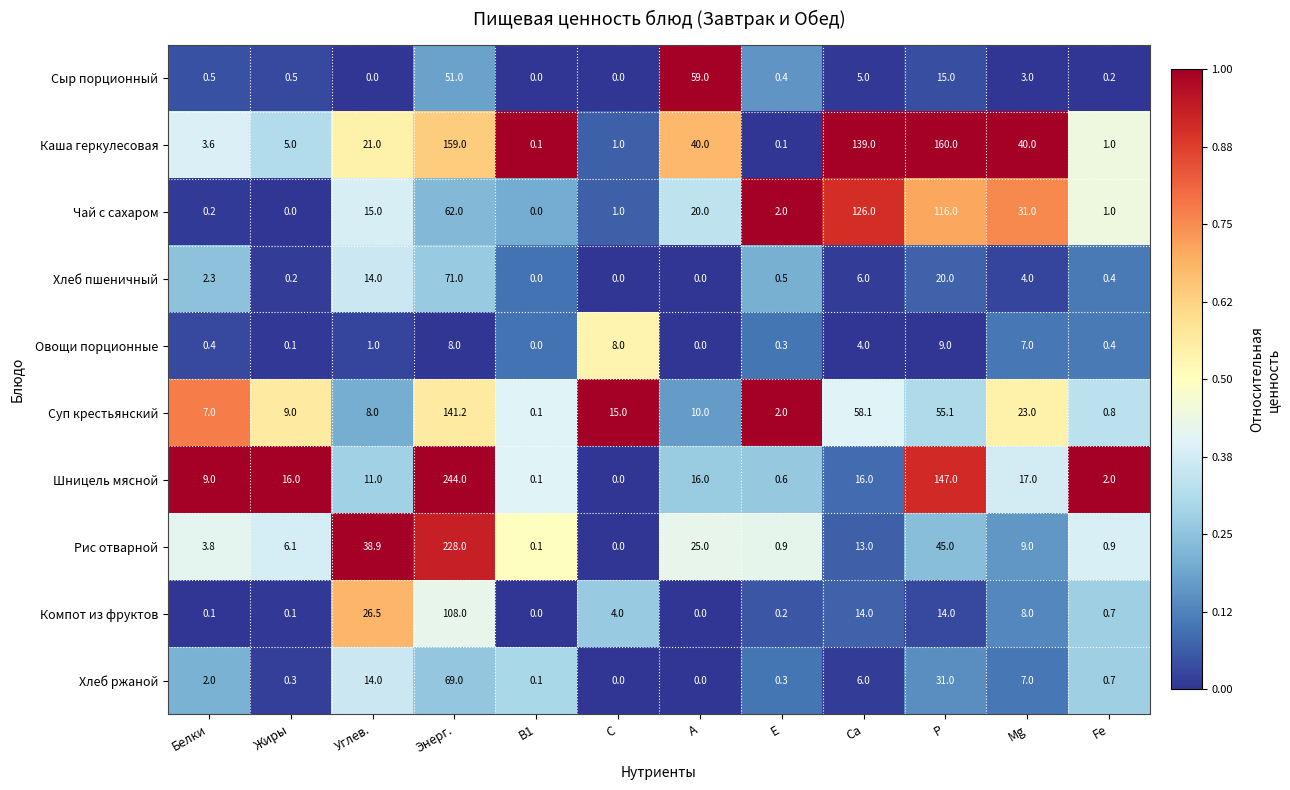

The Компот из фруктов series shows 4.0 at С. True or false?

True